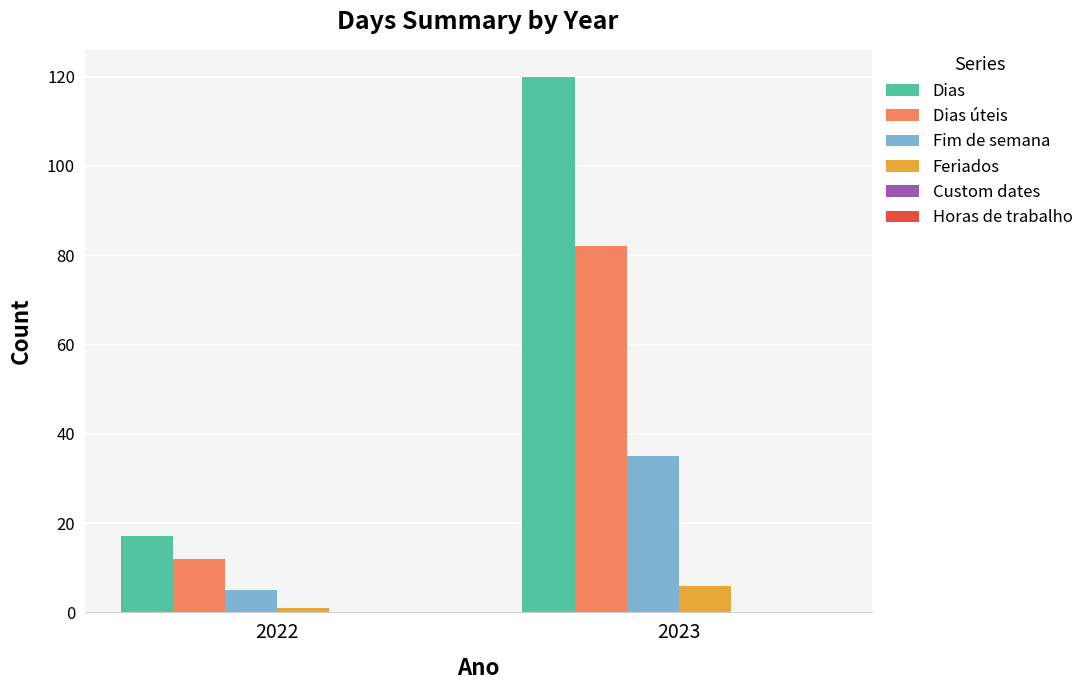

What is the value of the Fim de semana bar at the 2nd from the left?

35